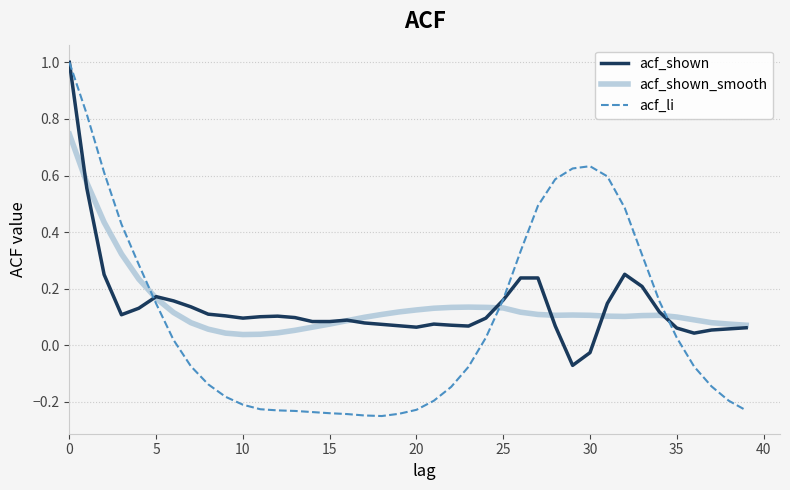

Which series has the widest spread of values?

acf_li